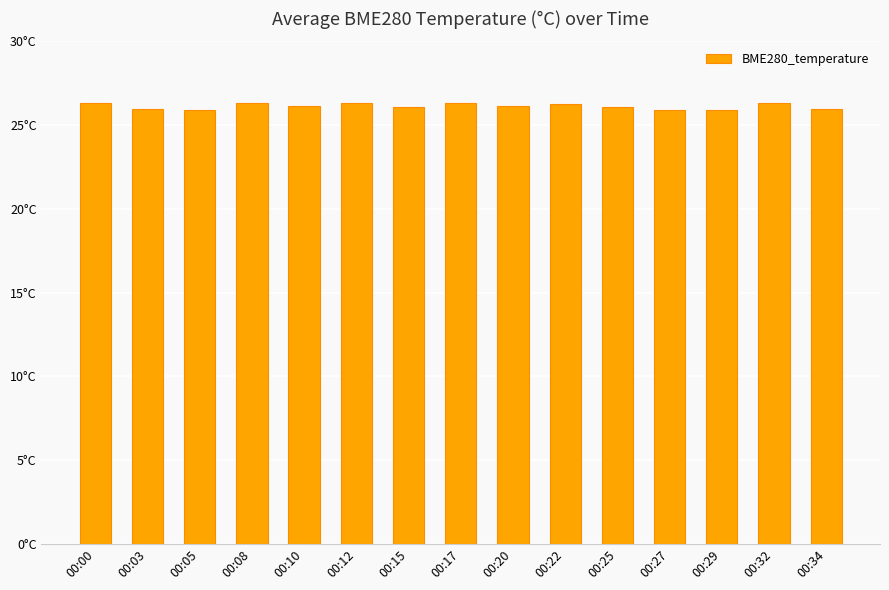

Reading left to right, transcribe all the data shown in this chart.

00:00=26.3	00:03=26.0	00:05=25.9	00:08=26.3	00:10=26.1	00:12=26.3	00:15=26.1	00:17=26.3	00:20=26.1	00:22=26.3	00:25=26.1	00:27=25.9	00:29=25.9	00:32=26.3	00:34=25.9